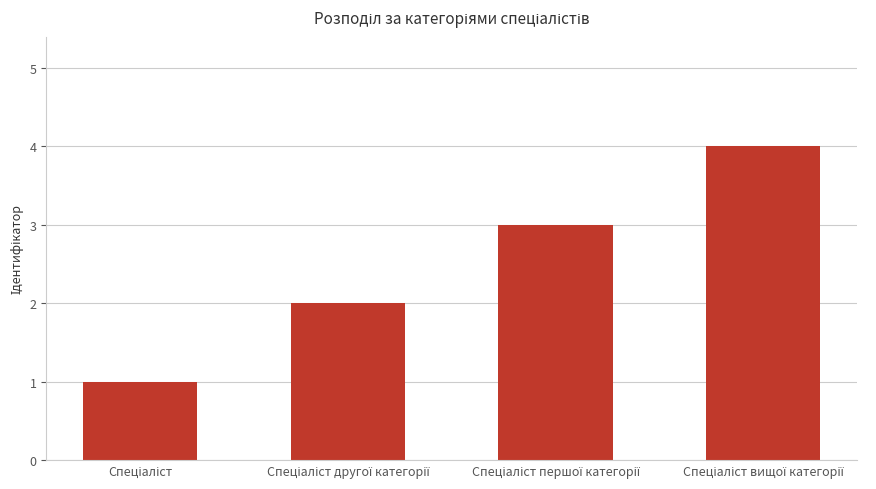

What is the sum of all values?

10